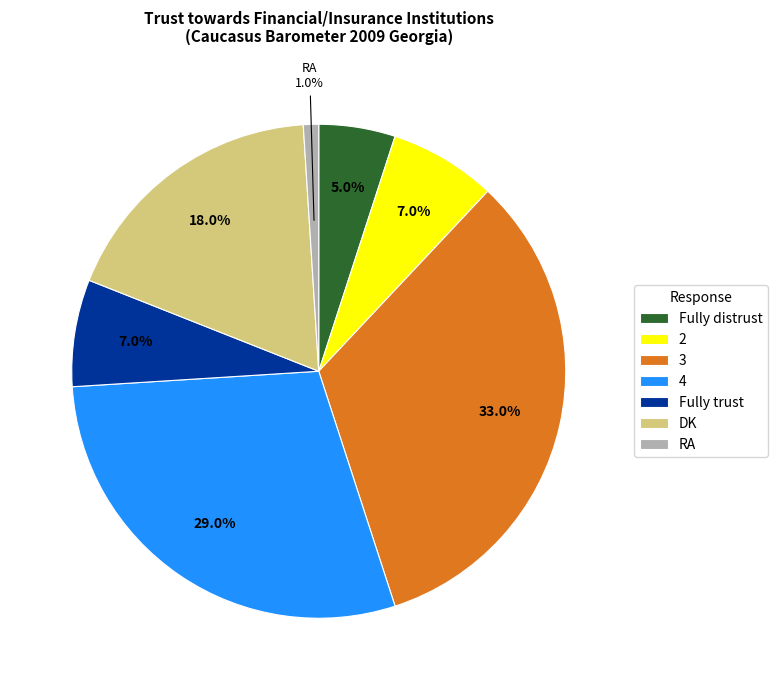

What is the ratio of the value at DK to the value at Fully distrust?

3.6